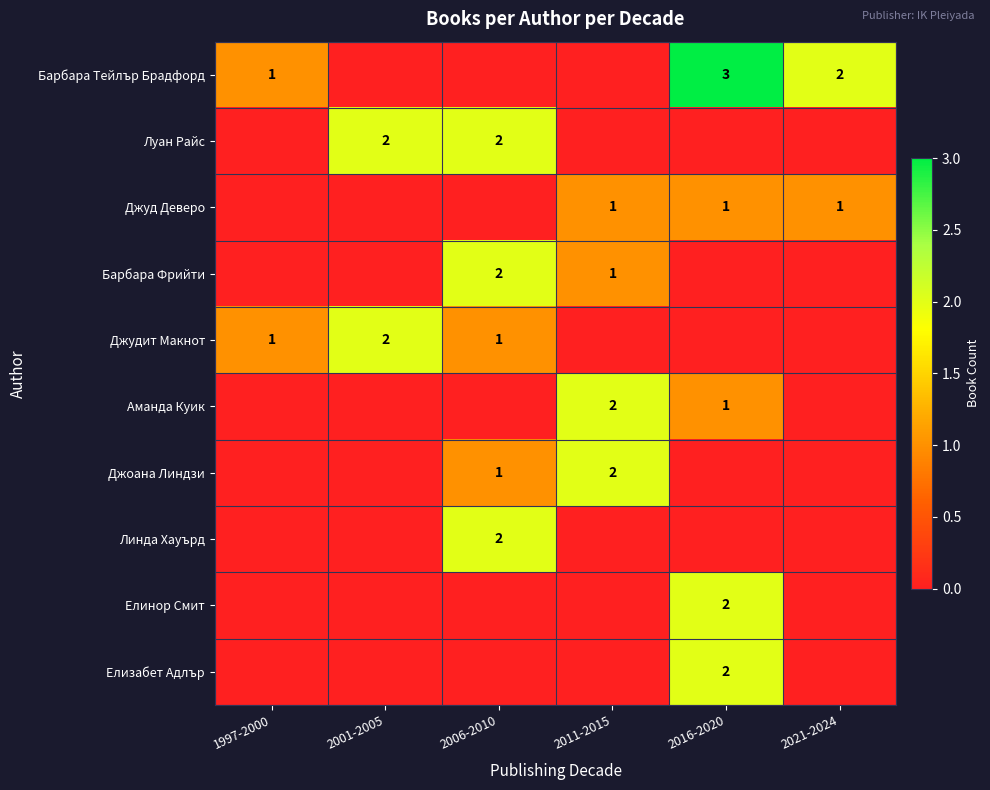

The value of Джуд Деверо at 2016-2020 is 2. True or false?

False